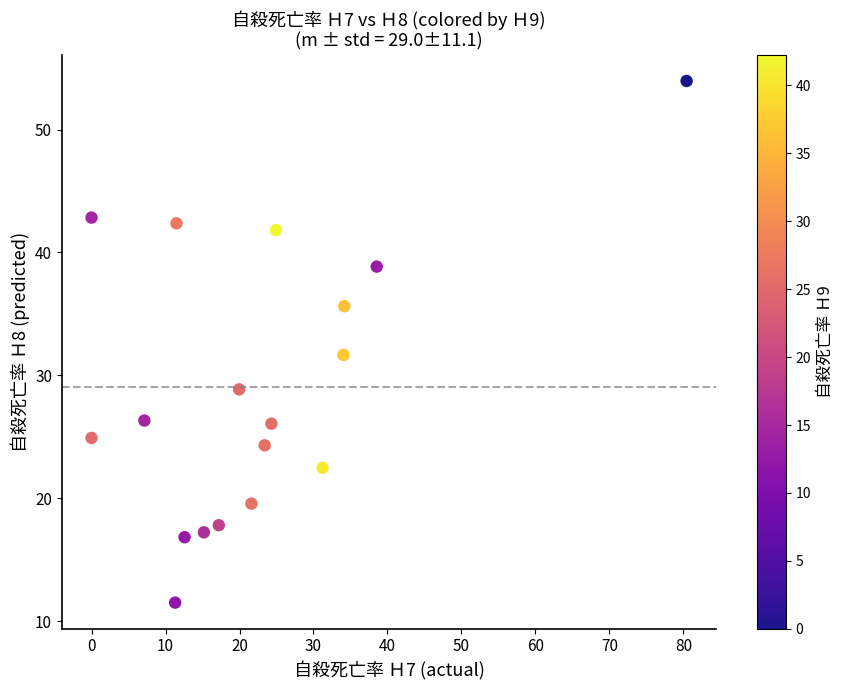

What is the range of Y values (max minus min)?

42.5